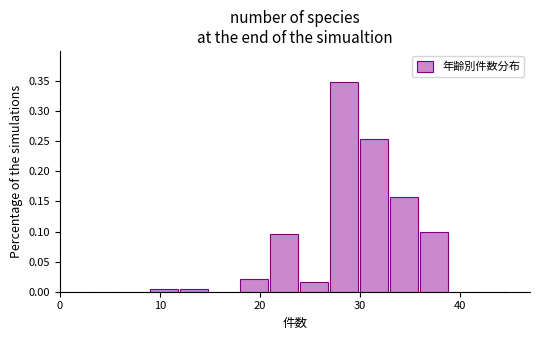

Read against the x-axis, roughly where is the centre of the tallest bar?

28